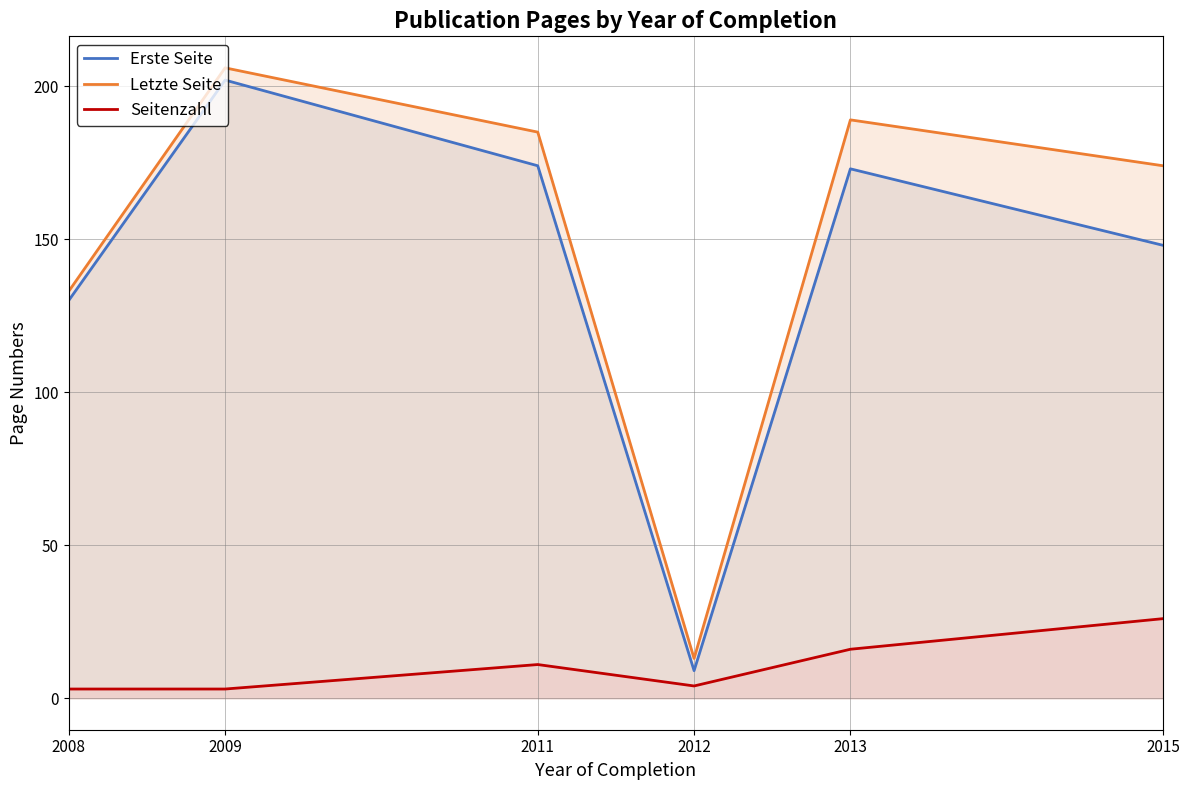

Reading right to left, what are all the values shown in this chart?

Erste Seite: 148	173	9	174	202	130
Letzte Seite: 174	189	13	185	206	133
Seitenzahl: 26	16	4	11	3	3